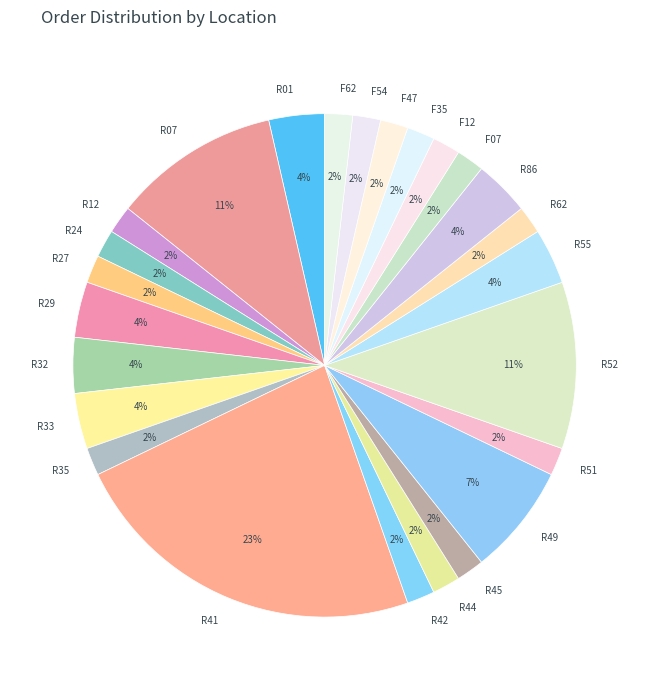

To the nearest percent, what percentage of the pie is R86?

4%